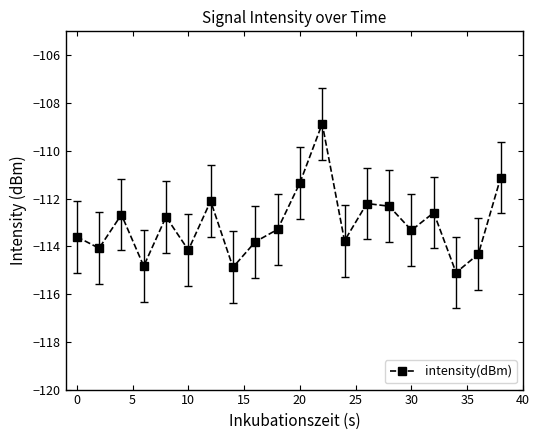

What is the smallest value displayed?

-115.1